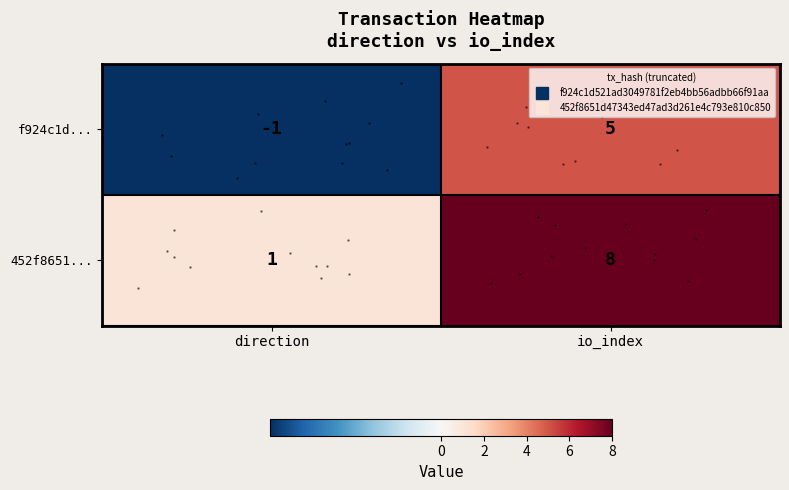

What is the sum of the f924c1d... values at io_index and direction?

4